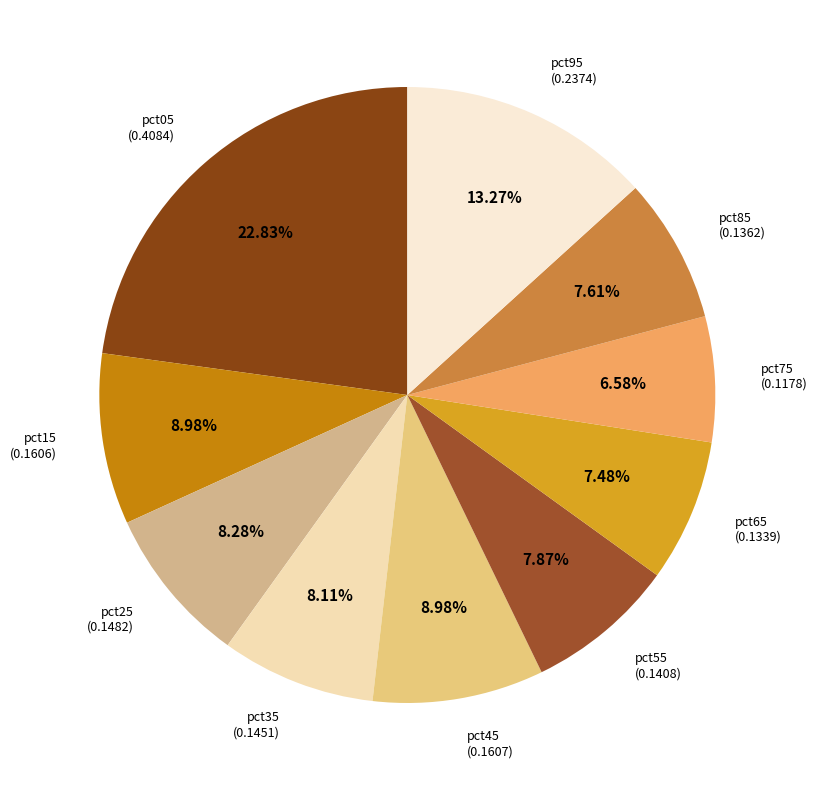

Rank the categories by value from lowest to highest.

pct75, pct65, pct85, pct55, pct35, pct25, pct15, pct45, pct95, pct05